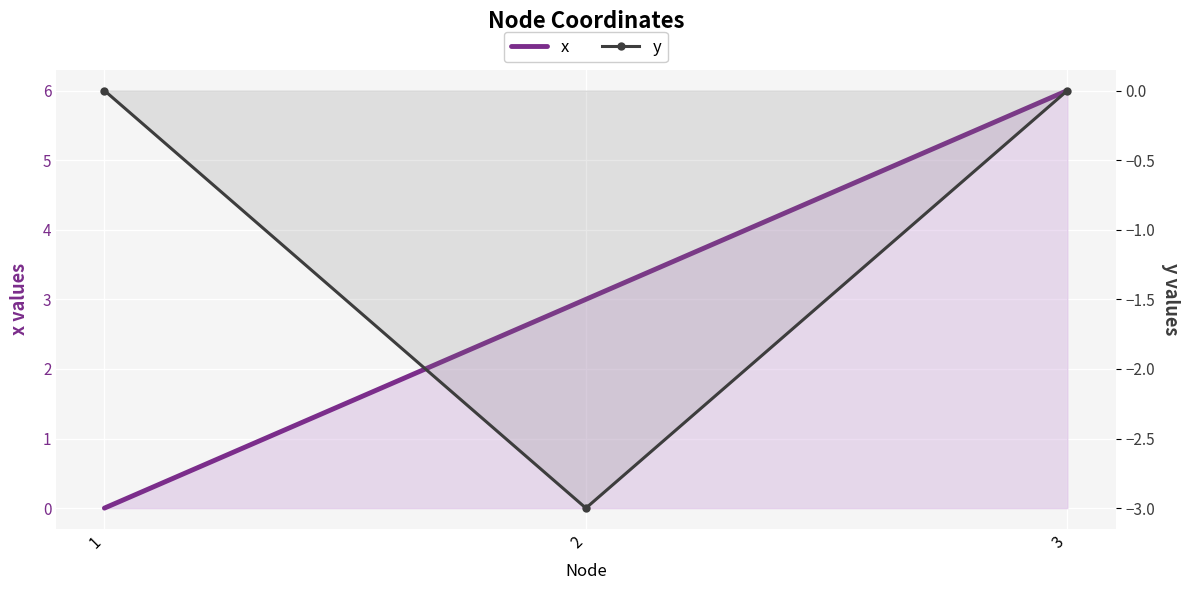

How many values in x are above zero?

2